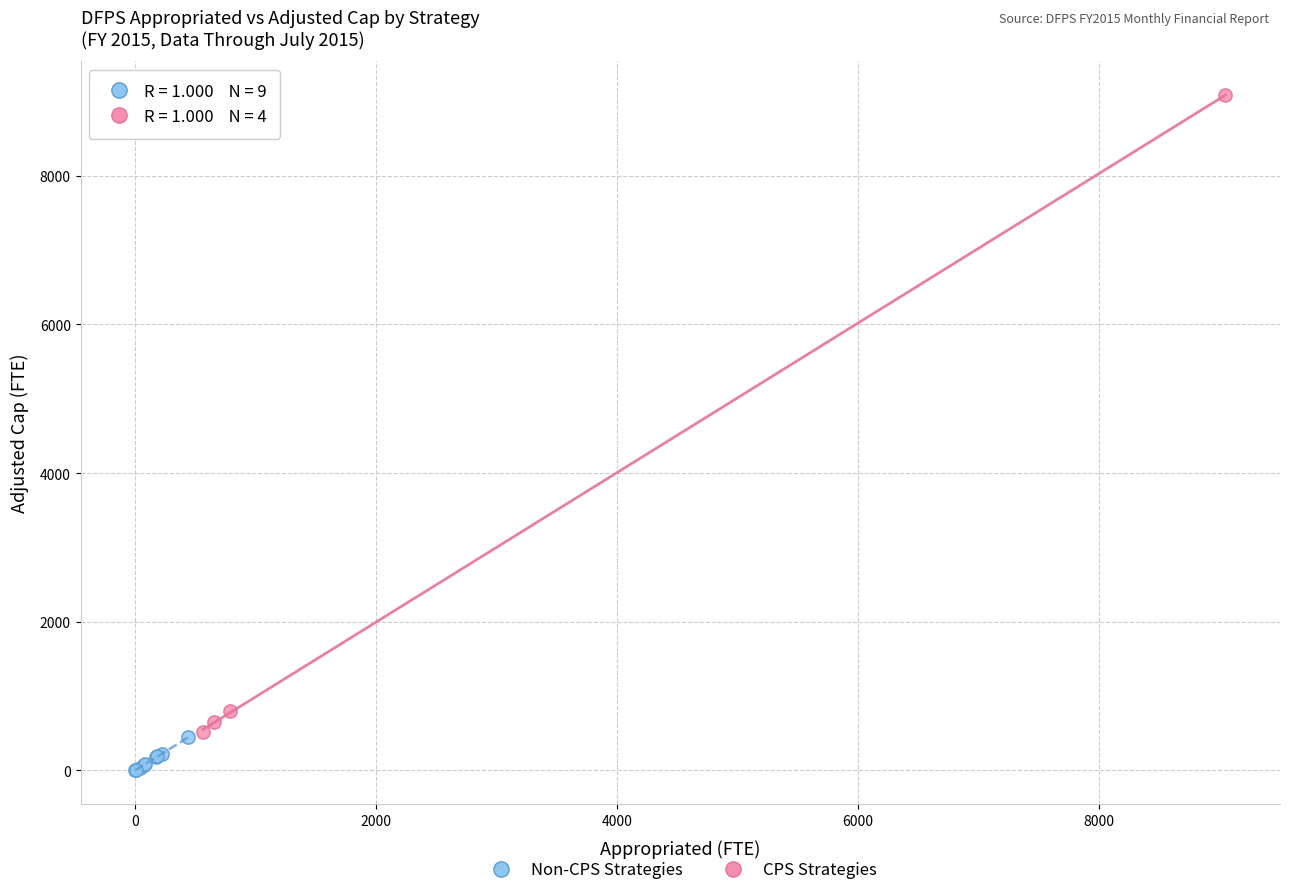

Which series contains the lowest Y value?

Non-CPS Strategies